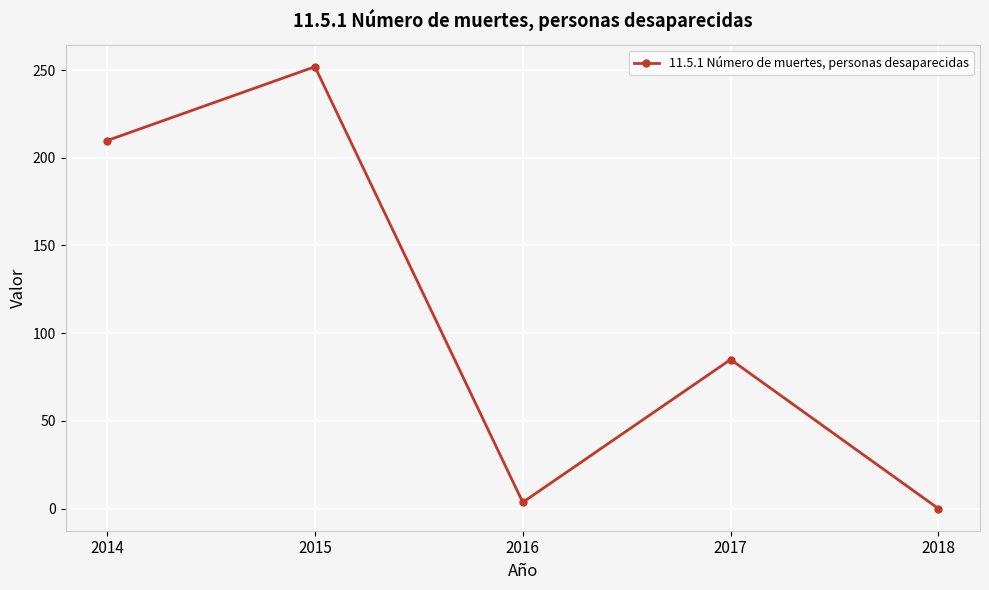

What is the change in value from 2014 to 2015?

+42.1